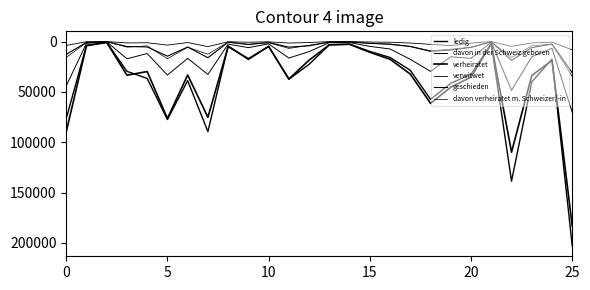

How many lines are shown in the chart?

6